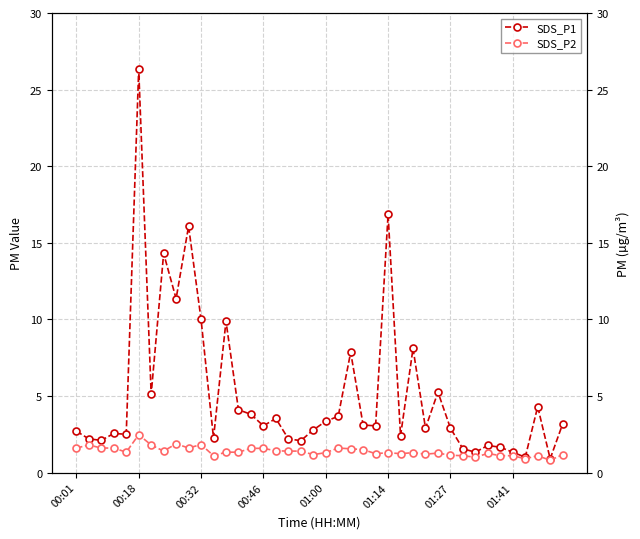

What is the sum of all SDS_P1 values?

205.3